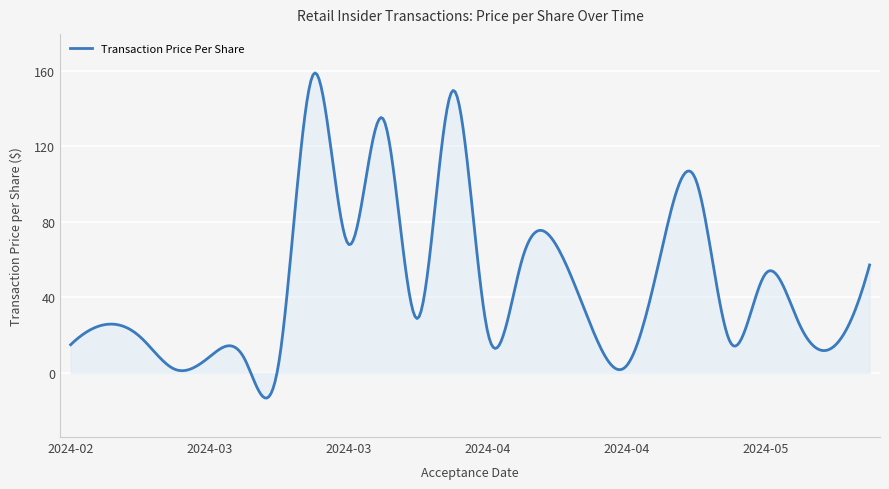

How many lines are shown in the chart?

1